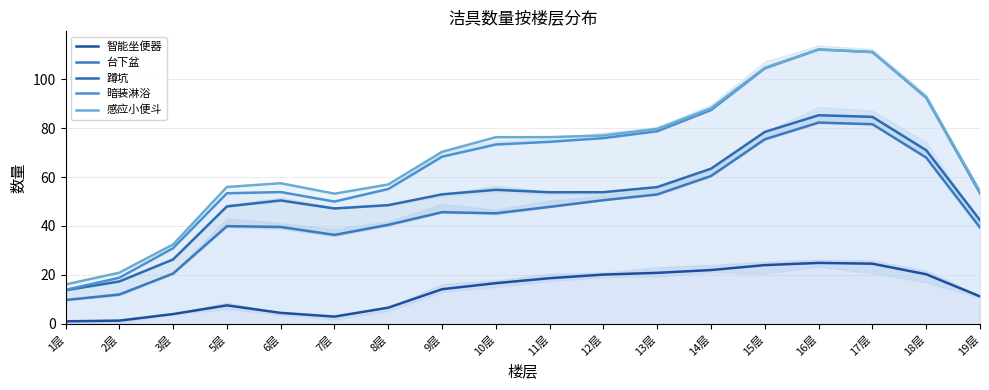

Where does the 蹲坑 series first go above 53?

10层